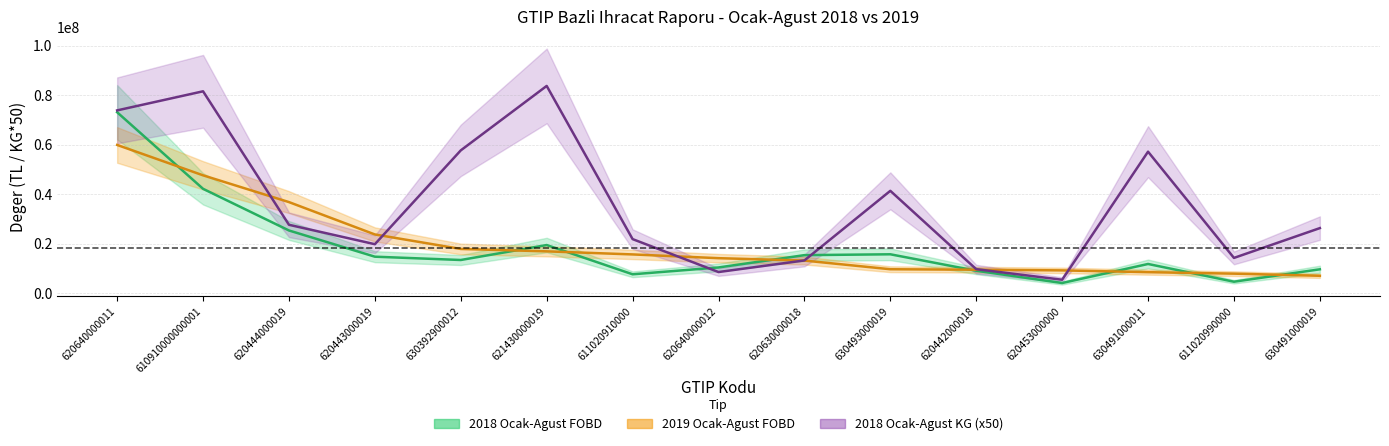

What position from the left is 630493000019?

10